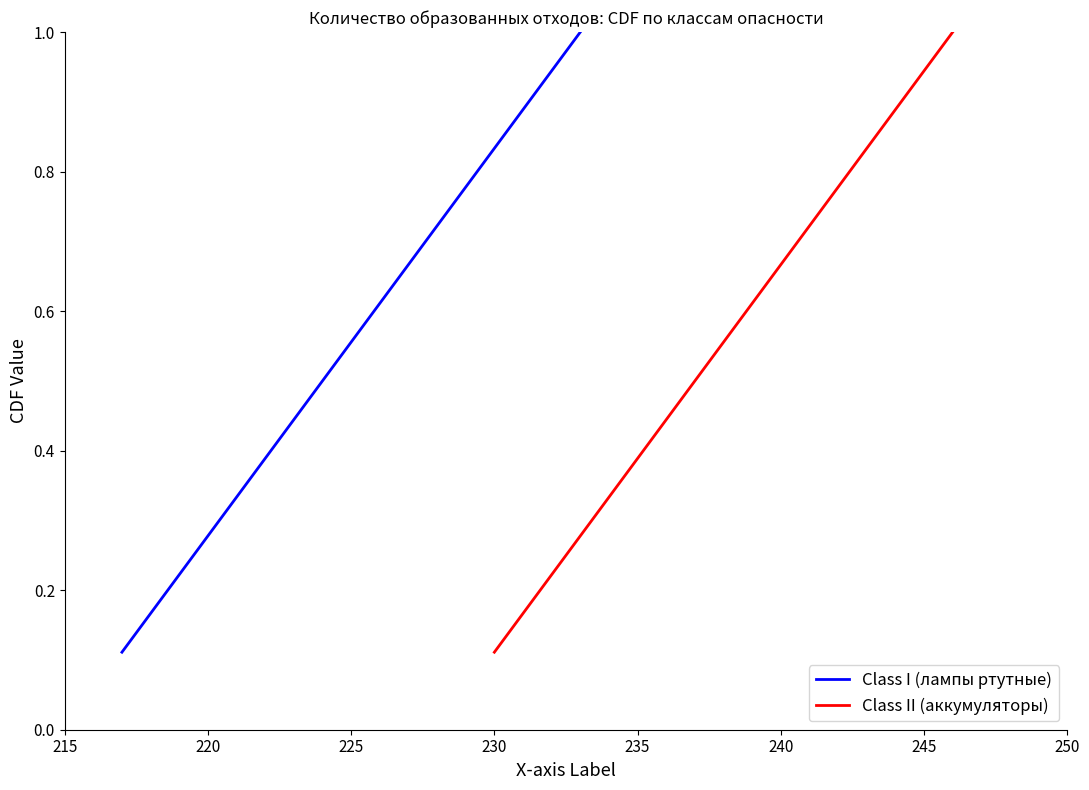

True or false: Class I (лампы ртутные) and Class II (аккумуляторы) cross at least once.

False